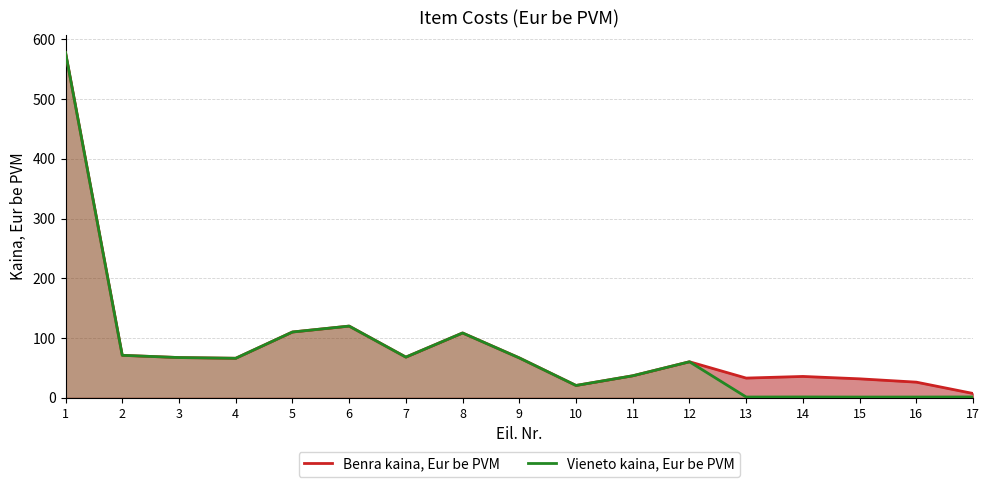

At which category does Benra kaina, Eur be PVM reach its first local valley?

4